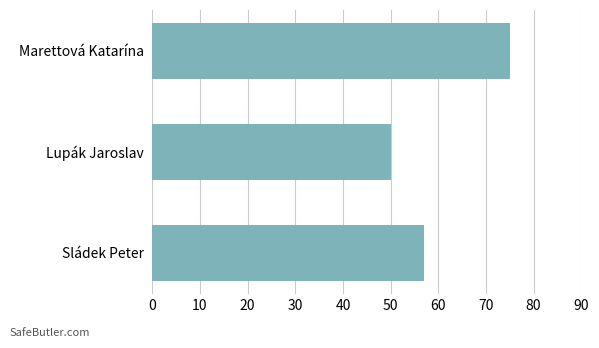

What is the difference between the maximum and minimum values?

25